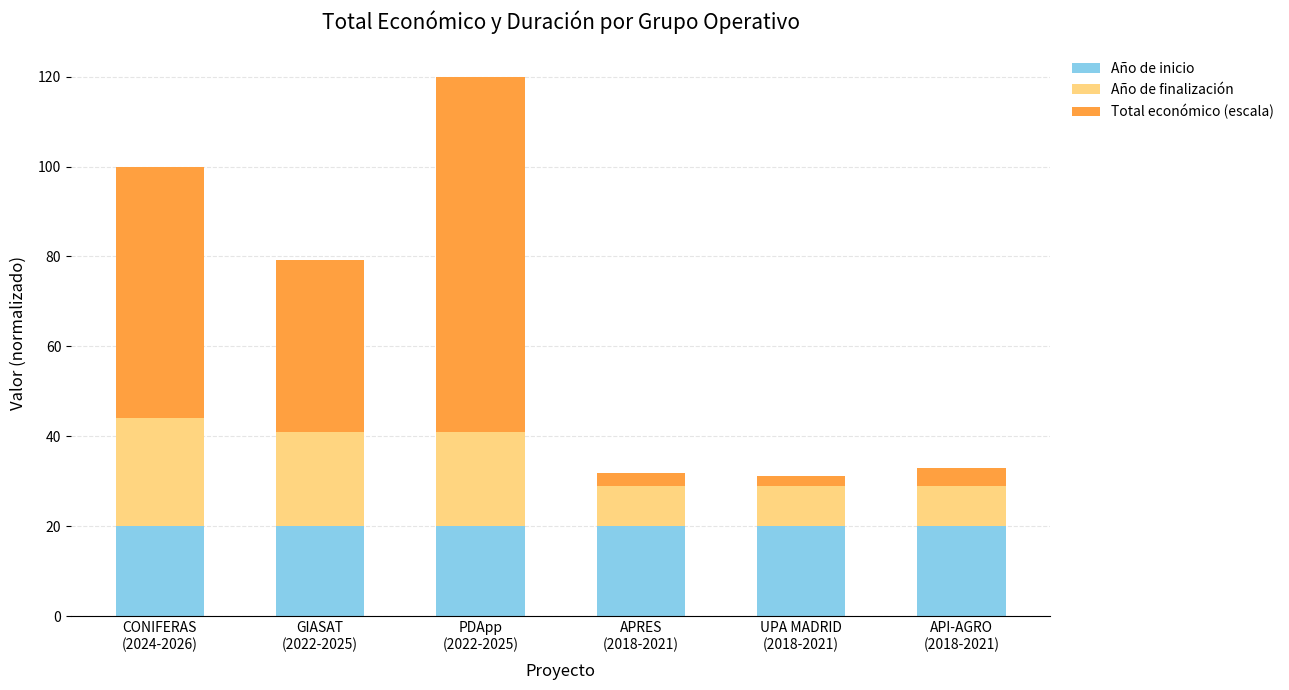

What are all the series names shown in the legend?

Año de inicio, Año de finalización, Total económico (escala)